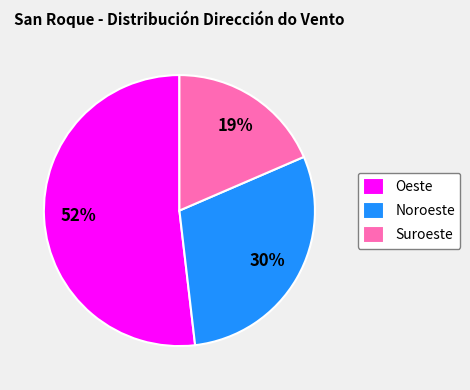

Rank the categories by value from lowest to highest.

Suroeste, Noroeste, Oeste